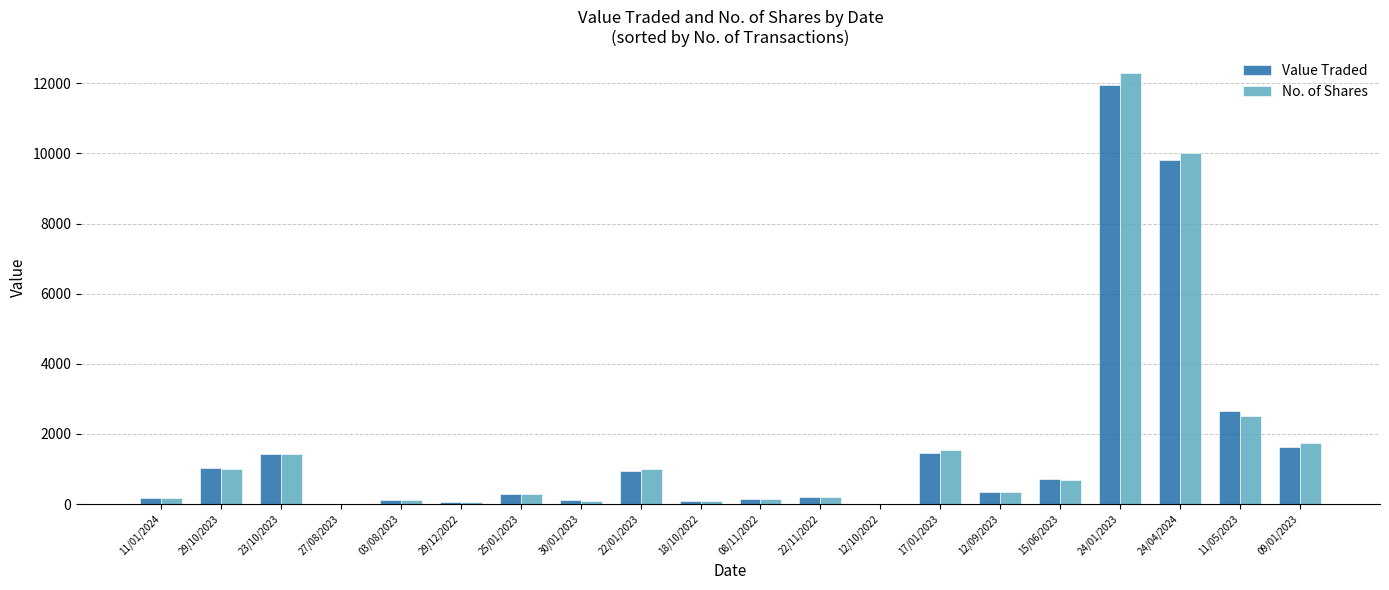

Are the bars horizontal?

No